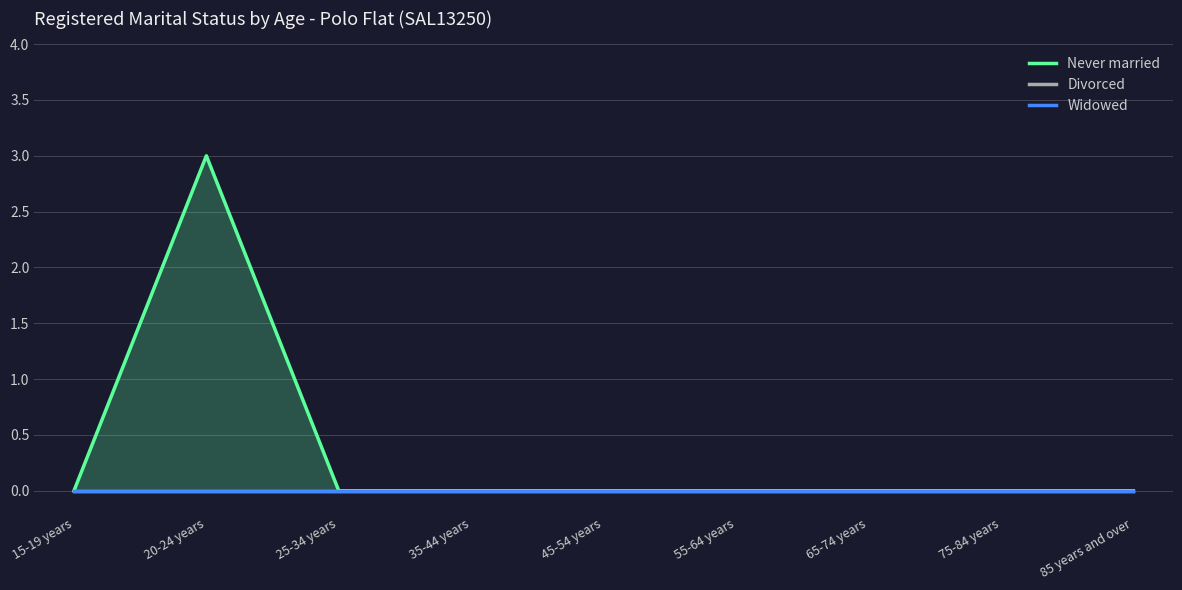

What is the sum of all Never married values?

3